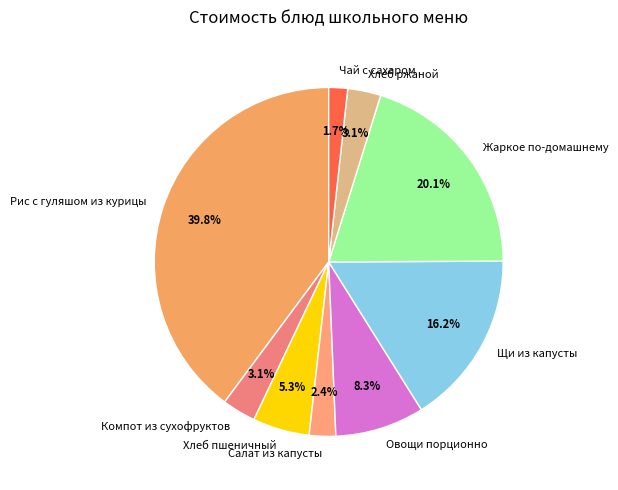

The Жаркое по-домашнему slice represents 20% of the pie. True or false?

True